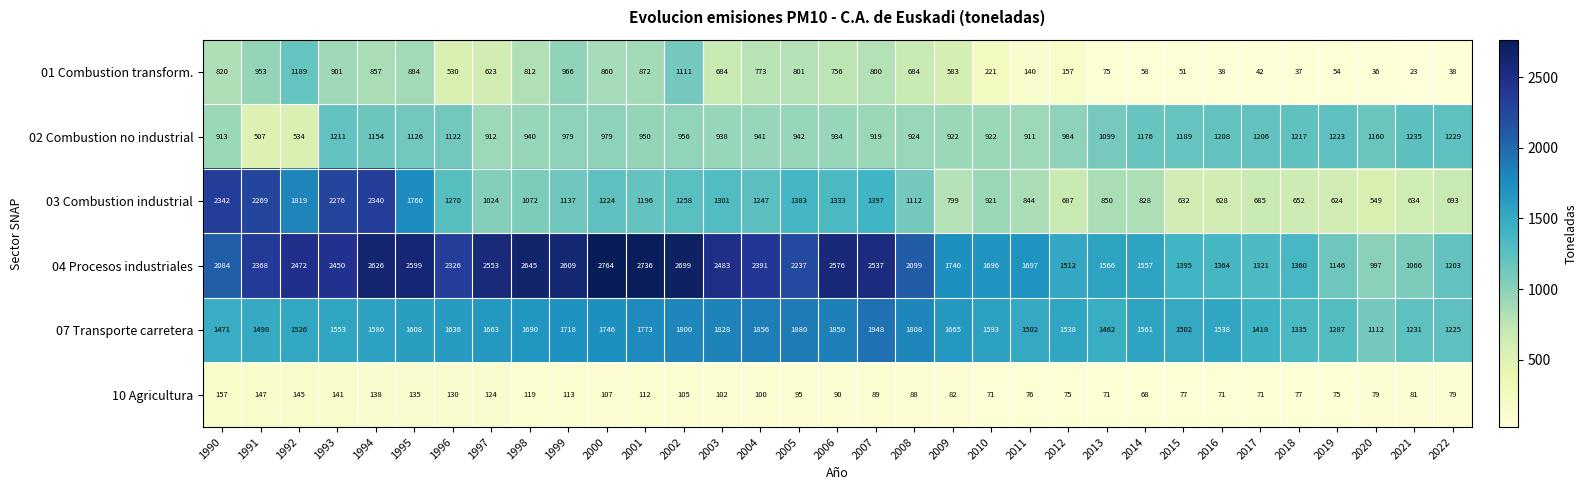

The 01 Combustion transform. series shows 54 at 2019. True or false?

True